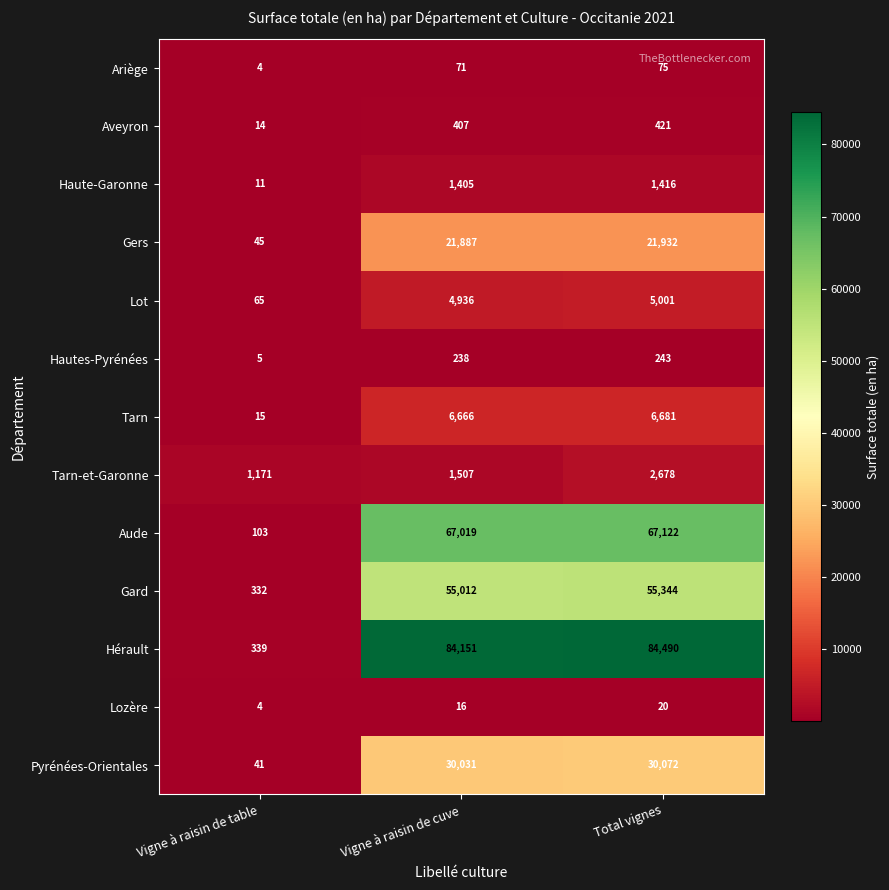

What is the sum of the Gard values at Total vignes and Vigne à raisin de table?

55676